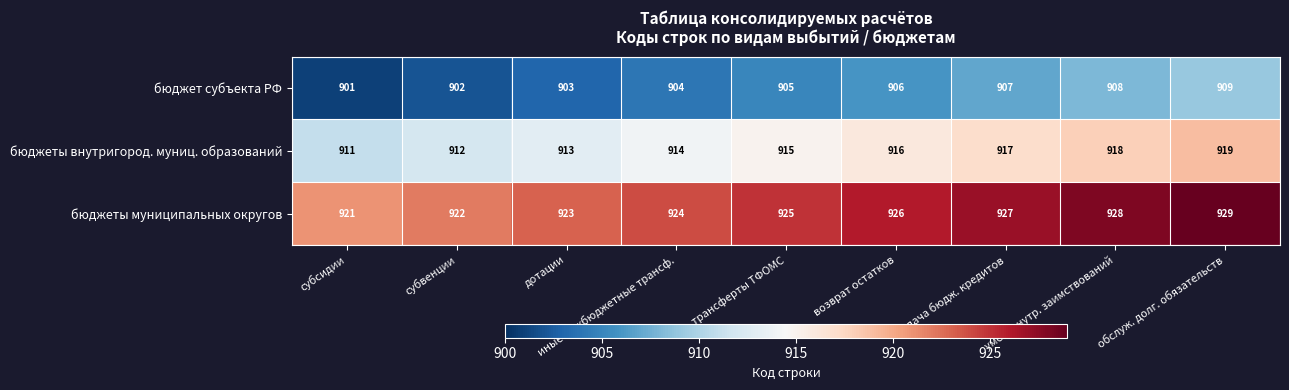

Rank the series by their average value, from lowest to highest.

бюджет субъекта РФ, бюджеты внутригород. муниц. образований, бюджеты муниципальных округов